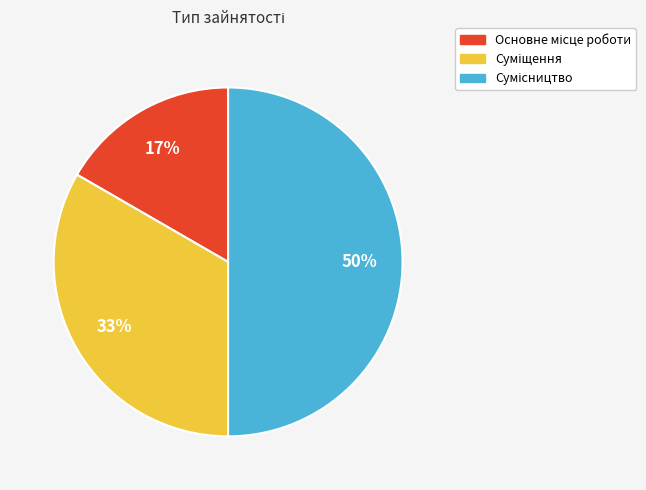

To the nearest percent, what is the difference between the largest and smallest slice percentages?

33%